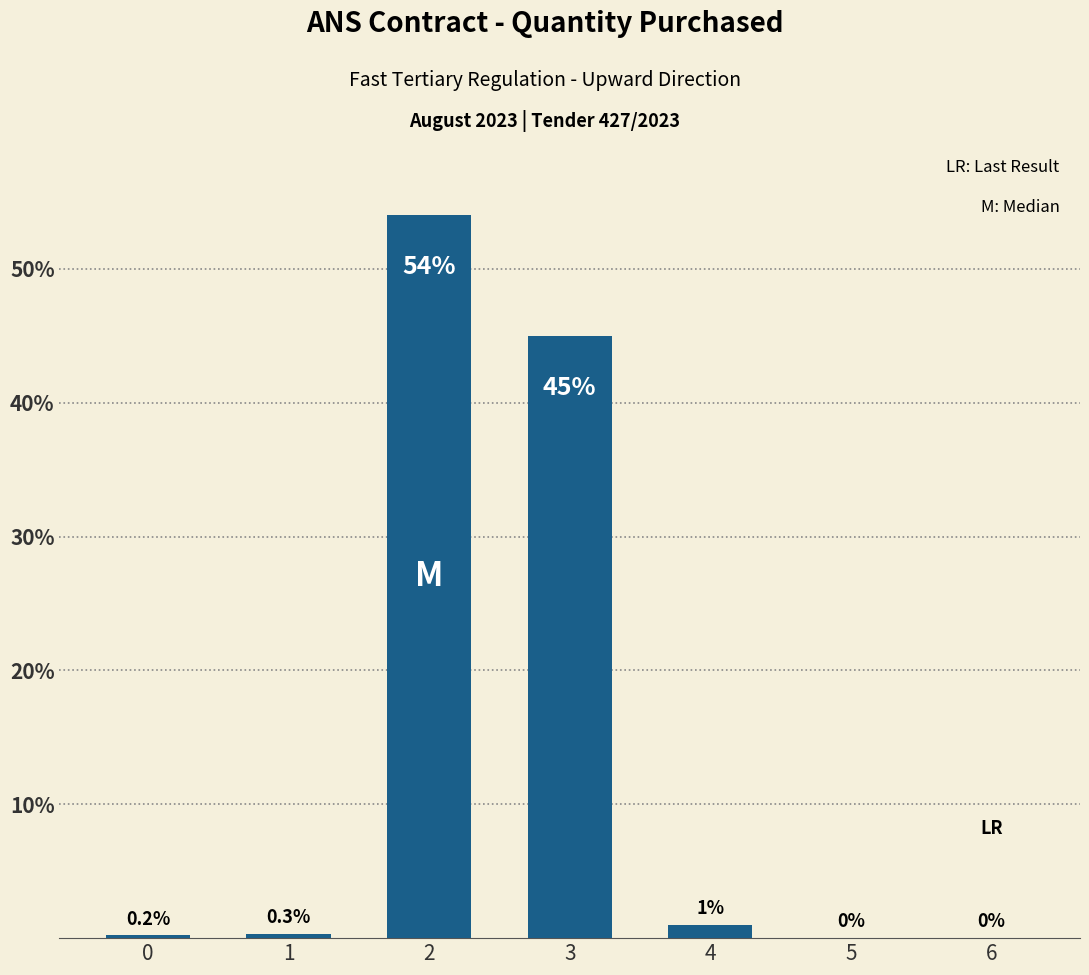

Which has a higher value, 2 or 6?

2